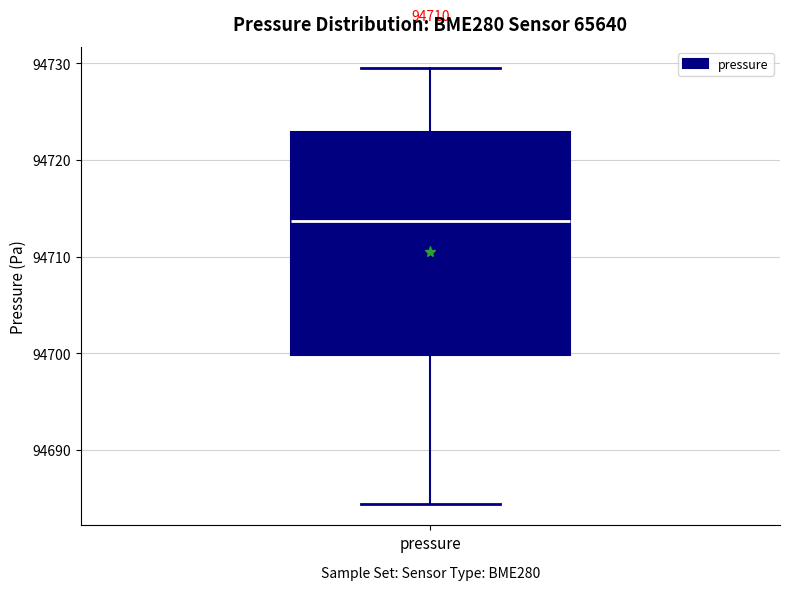

Read this box plot against the y-axis: the position of the median line, the range covered by the box, and the ends of both whiskers. The values are not printed on the chart, so give them approximately, as read against the axis.

median 94714, box 94700 to 94723, whiskers 94684 to 94729